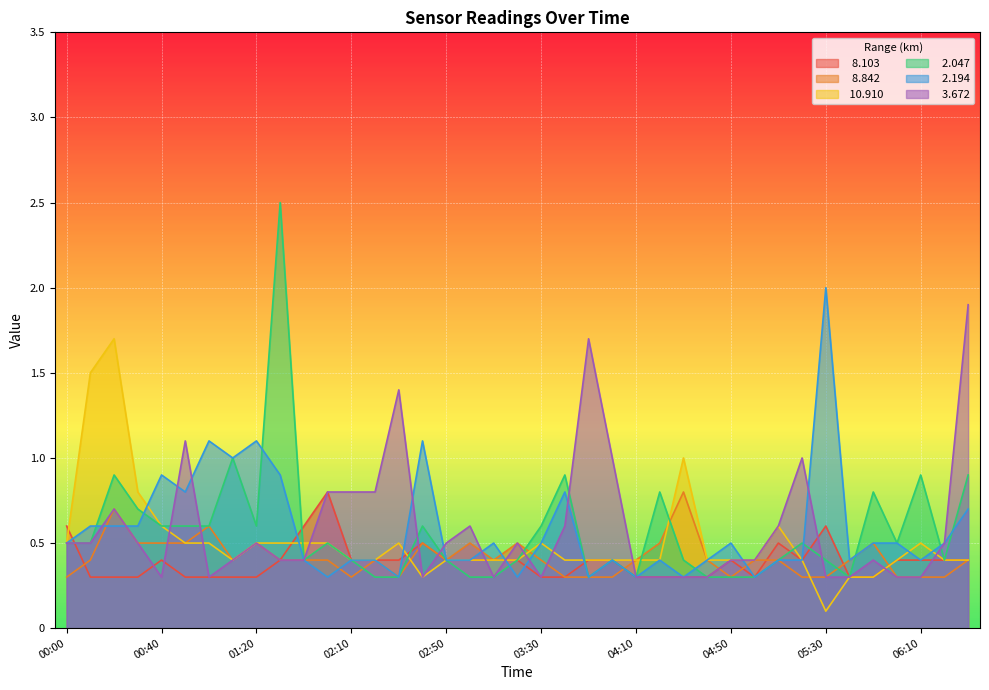

True or false:   3.672 has a value of 0.3 at 04:20.

True